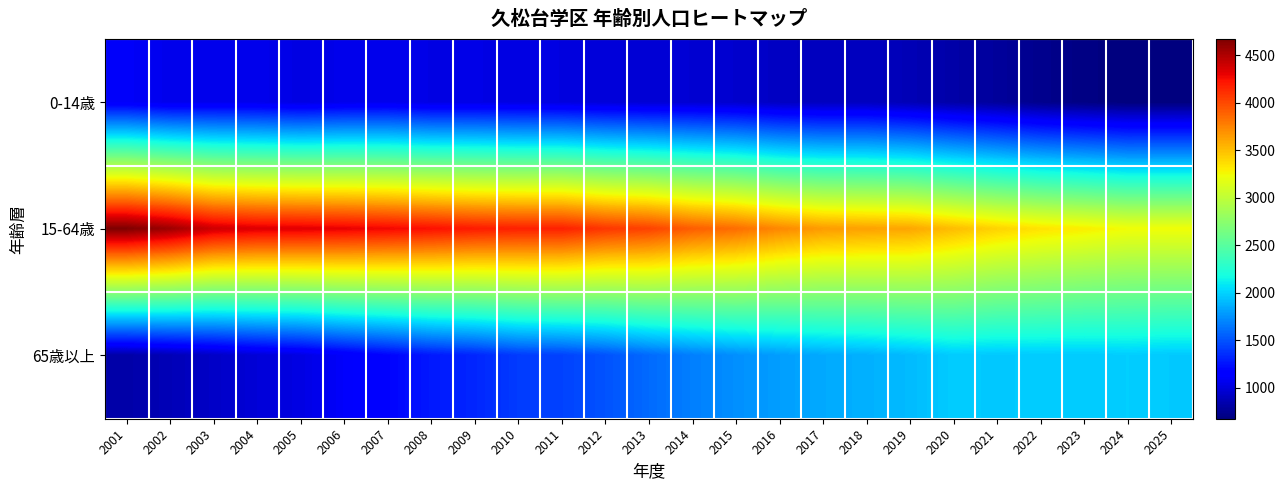

Which series changed the most between 2010 and 2024?

15-64歳